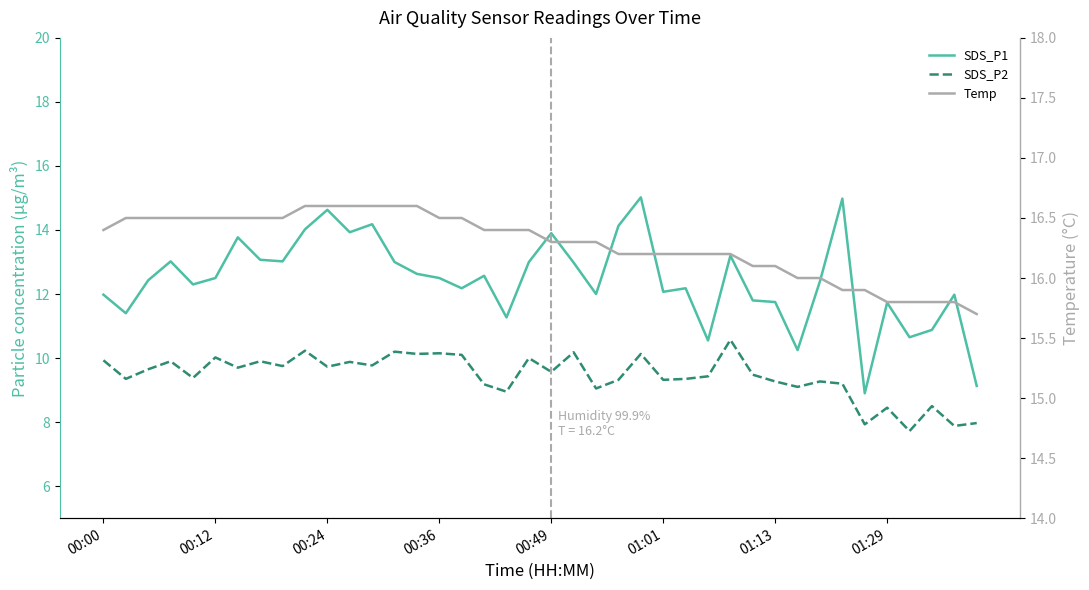

At 01:13, list the series in order from smallest to largest.

SDS_P2, SDS_P1, Temp